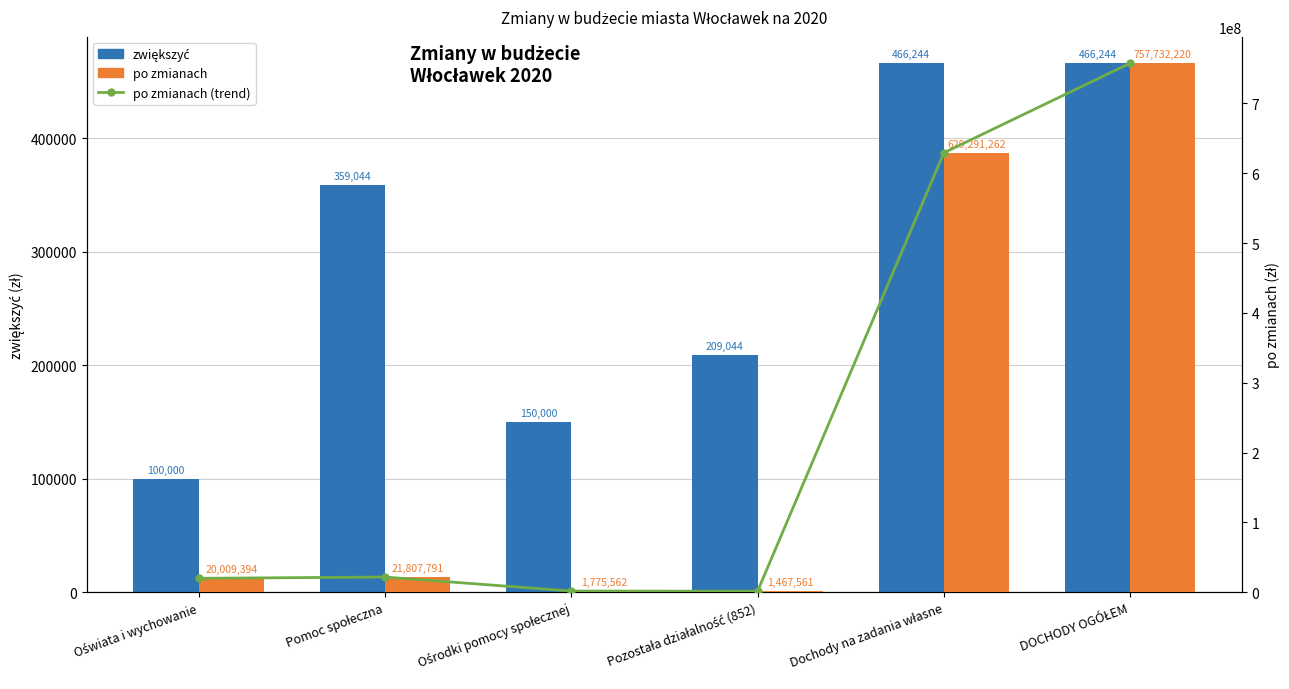

What is the label of the 2nd bar from the right?

Dochody na zadania własne